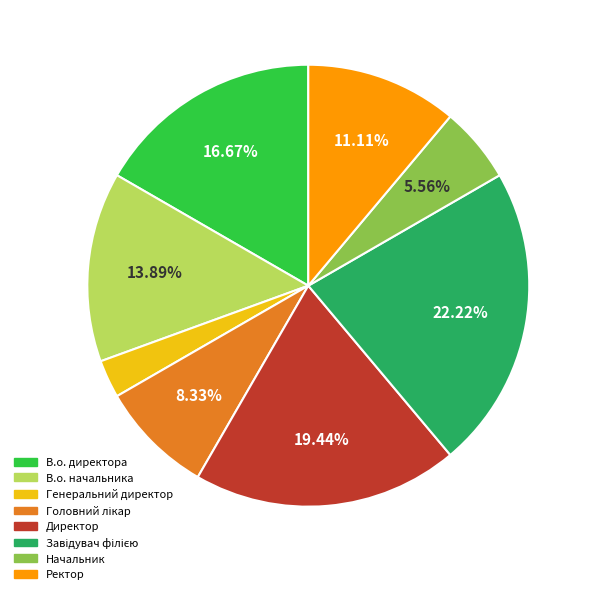

Is there a majority slice in this chart?

No